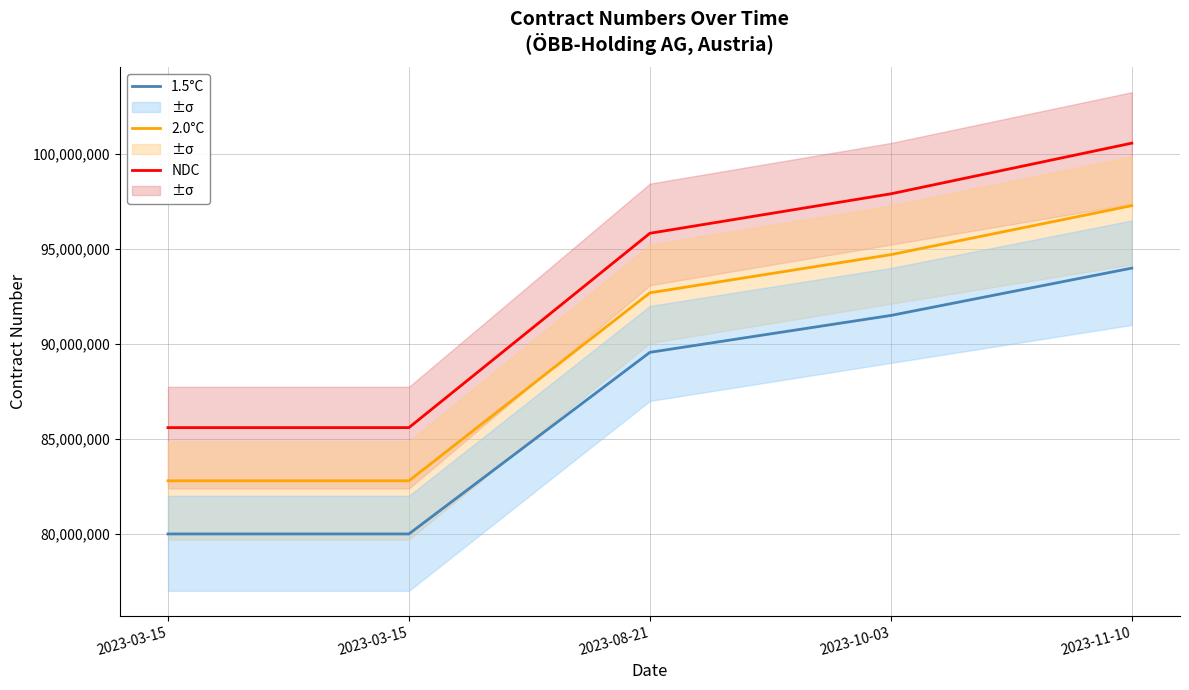

Reading right to left, transcribe all the data shown in this chart.

NDC: 2023-11-10=100571508.5	2023-10-03=97903658.2	2023-08-21=95825899.1	2023-03-15=85592761.5	2023-03-15=85592731.5
2.0°C: 2023-11-10=97281786.2	2023-10-03=94701202.1	2023-08-21=92691407.0	2023-03-15=82792998.2	2023-03-15=82792969.2
1.5°C: 2023-11-10=93992064.0	2023-10-03=91498746.0	2023-08-21=89556915.0	2023-03-15=79993235.0	2023-03-15=79993207.0